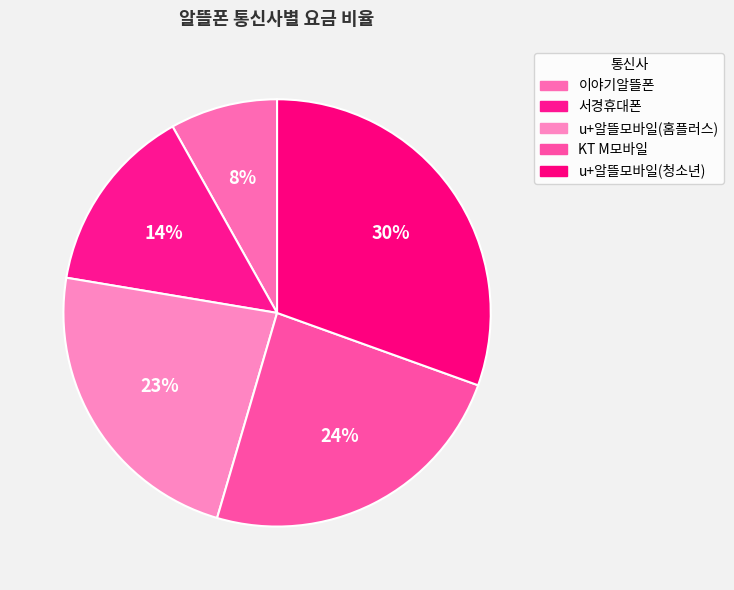

What is the ratio of the value at u+알뜰모바일(홈플러스) to the value at 서경휴대폰?

1.6